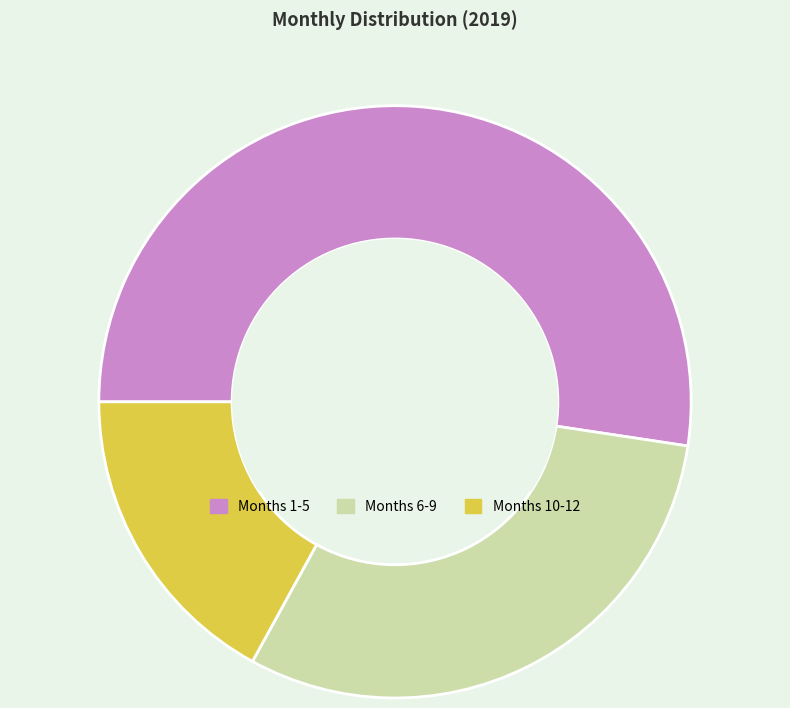

What is the largest slice in the pie chart?

Months 1-5